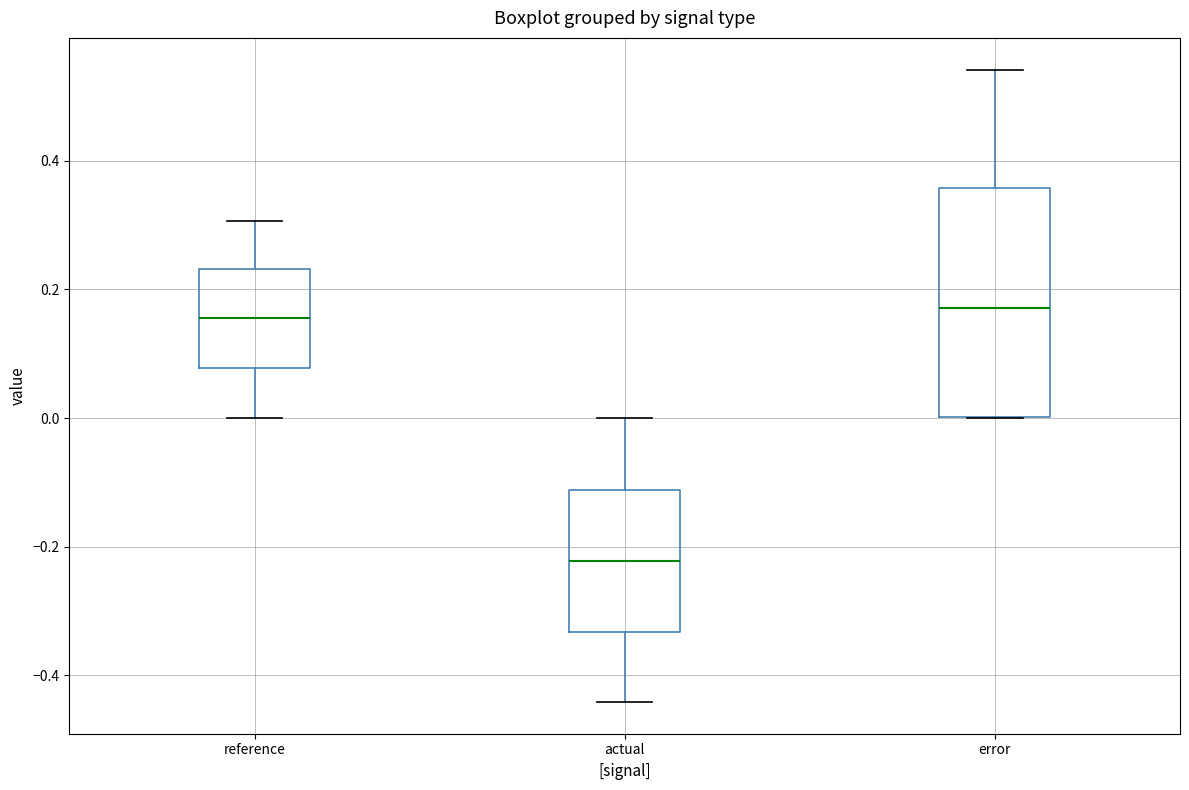

Comparing the boxes themselves (not the whiskers), which one is the tallest?

error